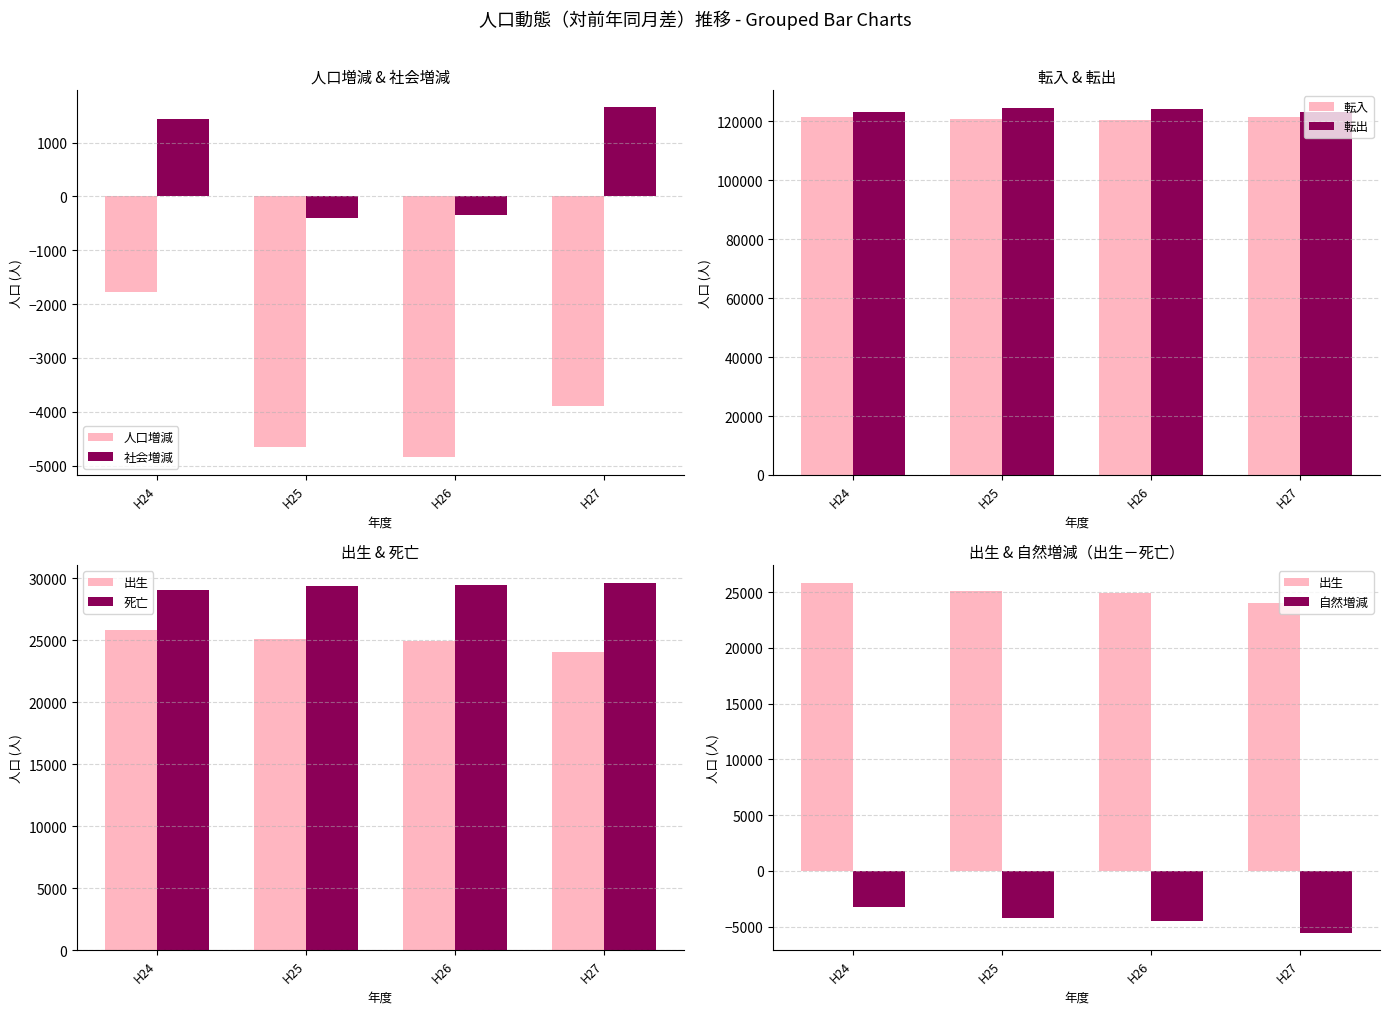

At how many categories does at least one series exceed 40397?

4